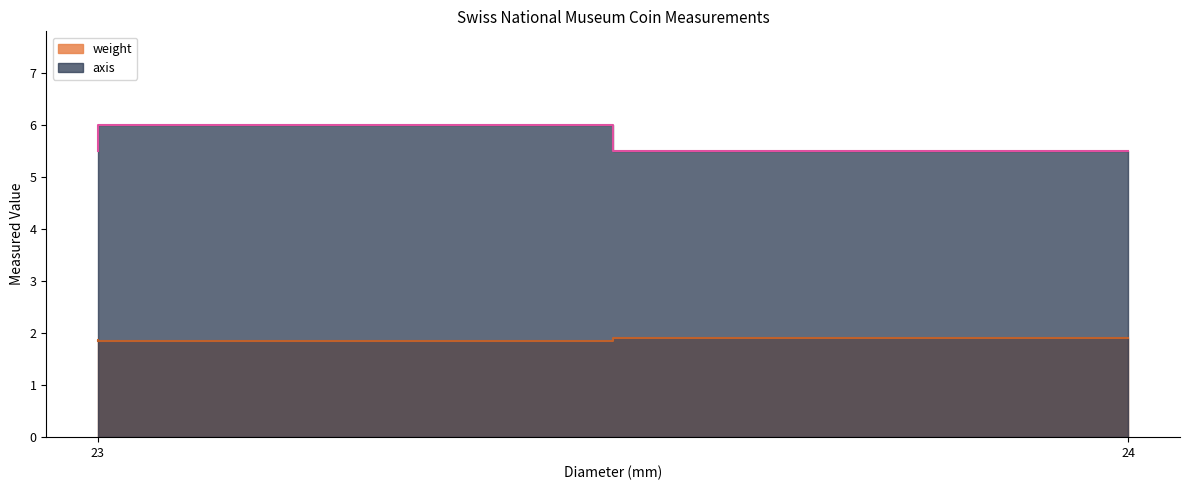

Which series has the largest range (max minus min)?

axis